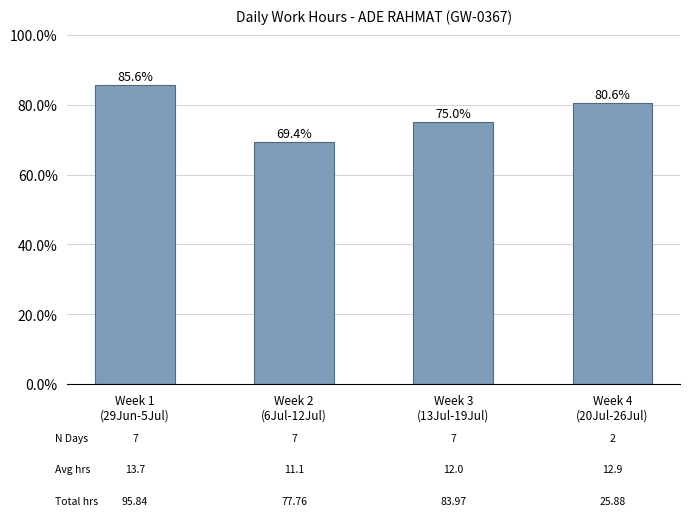

Between Week 3
(13Jul-19Jul) and Week 2
(6Jul-12Jul), which is larger?

Week 3
(13Jul-19Jul)